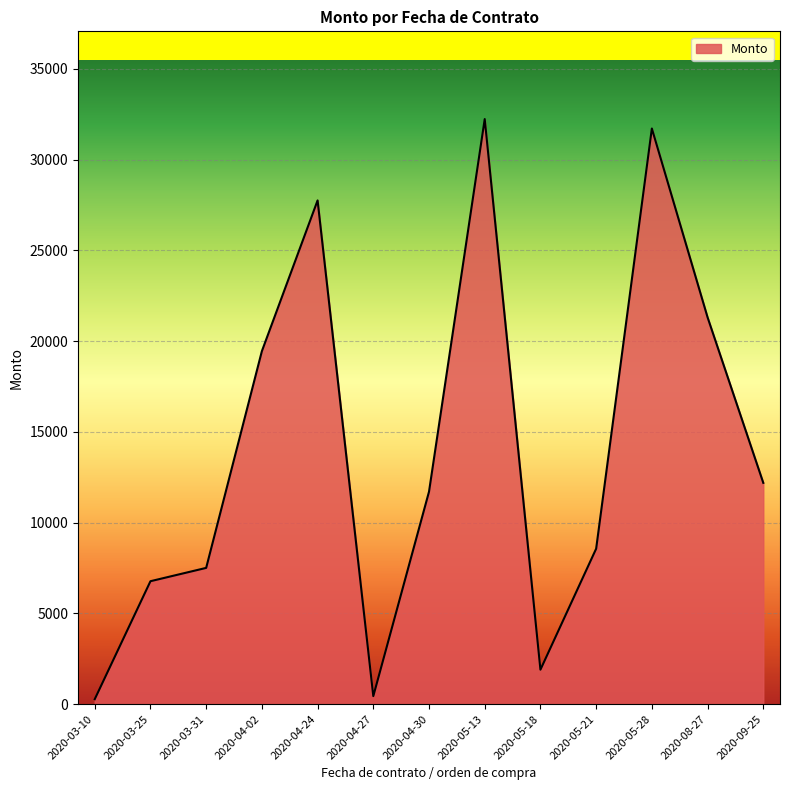

True or false: there are more than 2 points higher than both neighbors.

True